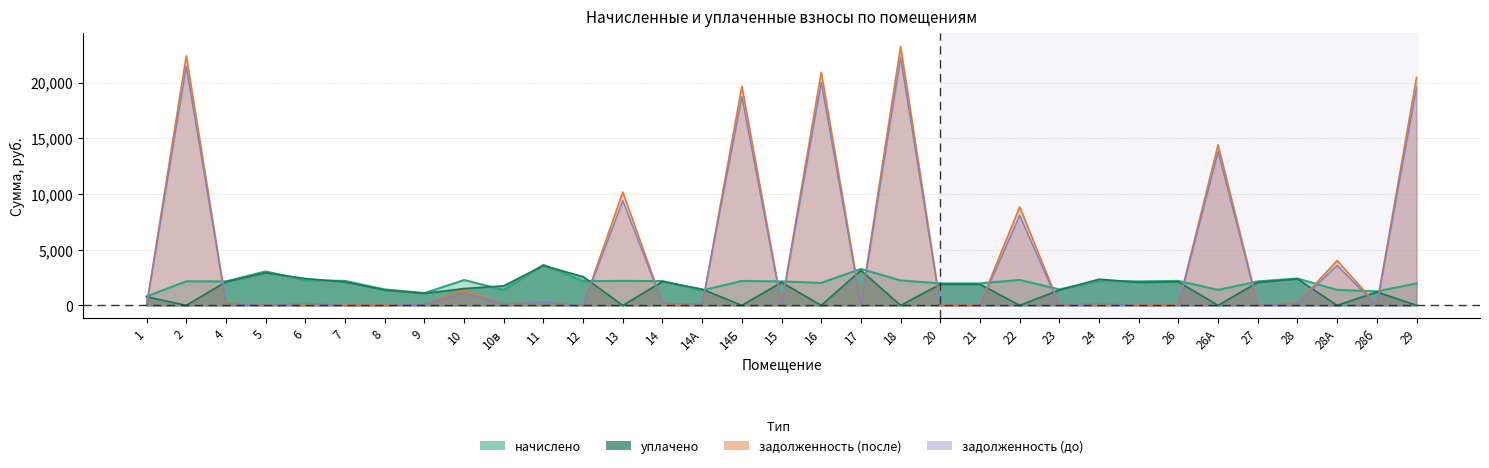

The value of начислено at 6 is 2250.0. True or false?

True